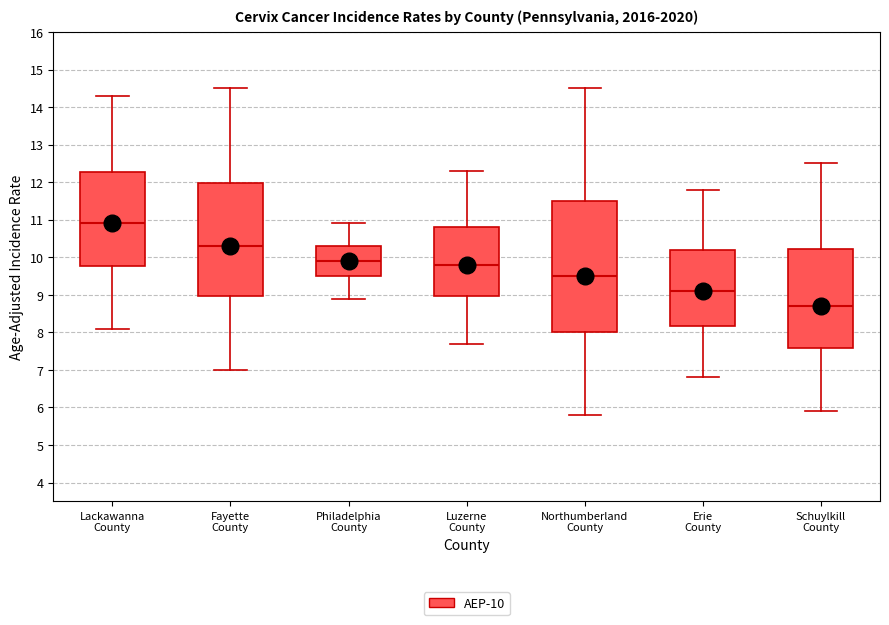

Which box's median line is the lowest?

Schuylkill County